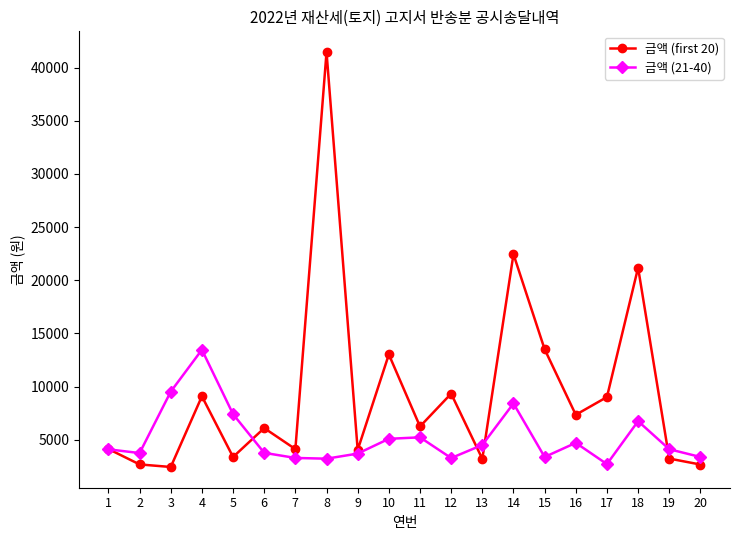

Rank the series by their average value, from lowest to highest.

금액 (21-40), 금액 (first 20)